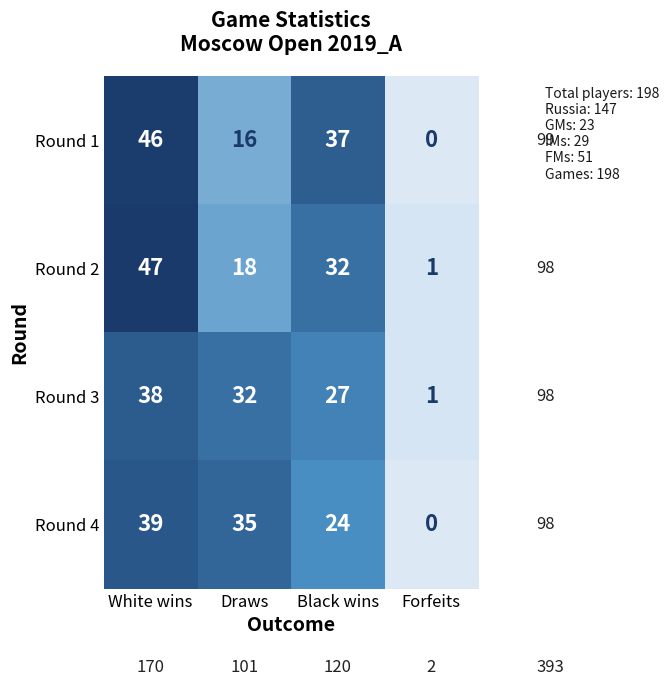

Is it true that Round 3 equals 21 at Draws?

False